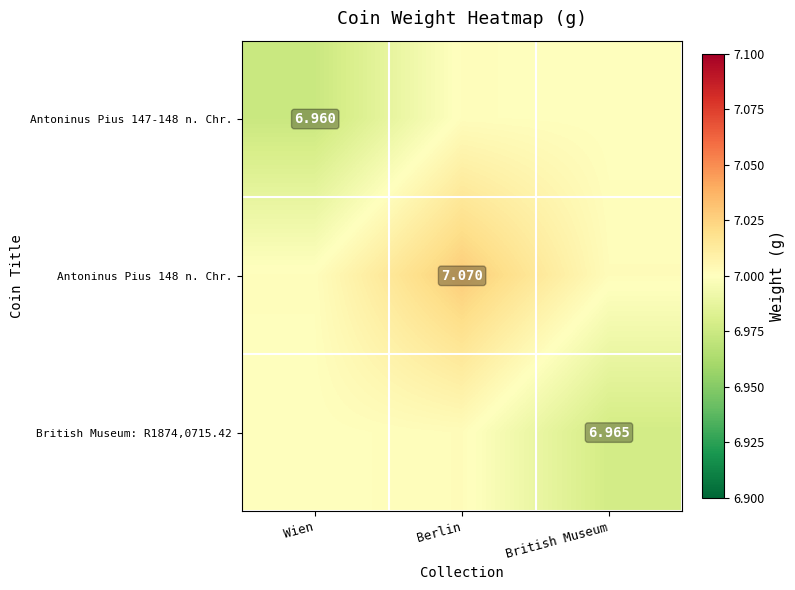

Which has a higher value, British Museum or Berlin?

Berlin